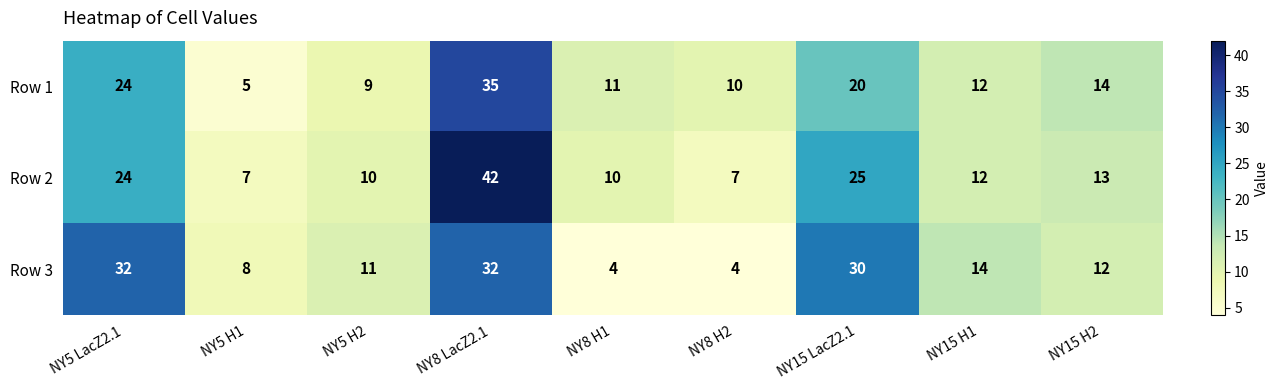

Is it true that Row 1 equals 24 at NY5 LacZ2.1?

True